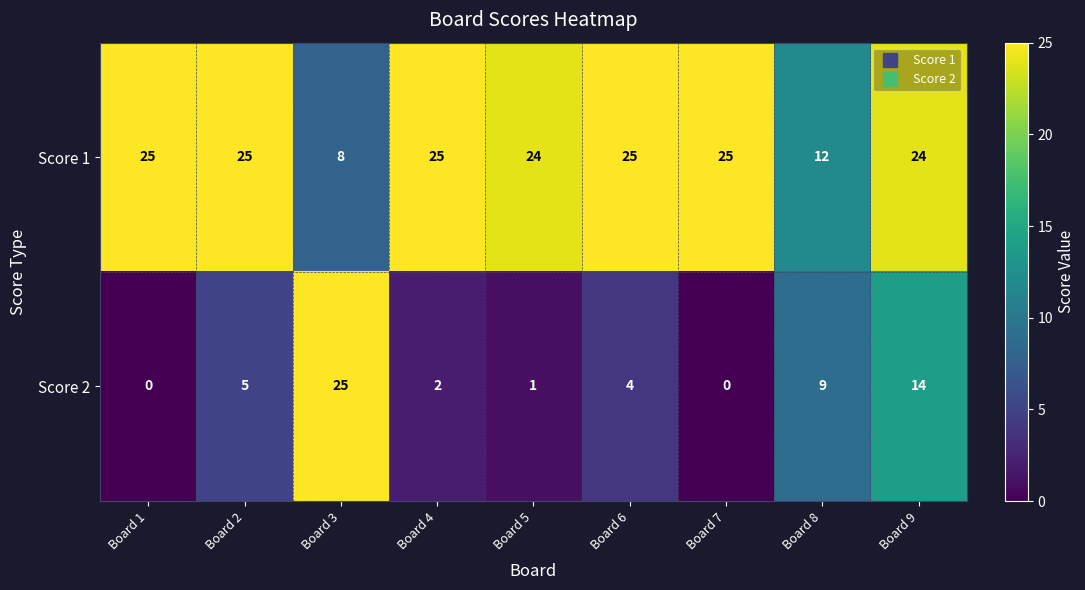

How many series are shown in this chart?

2